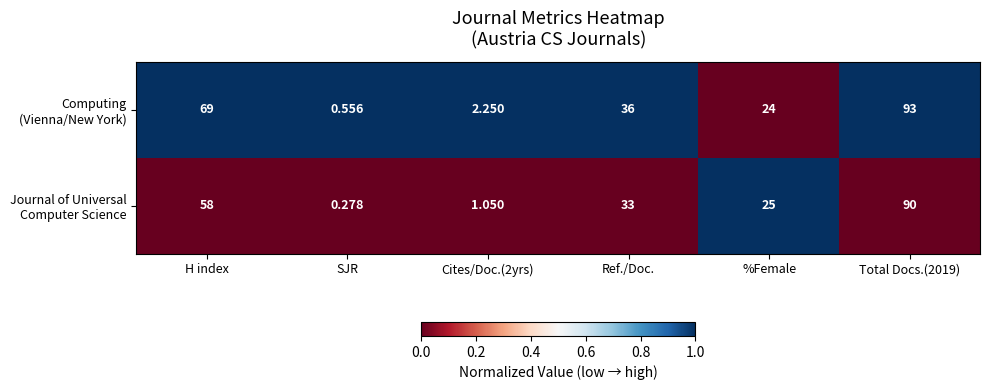

How many series are shown in this chart?

2